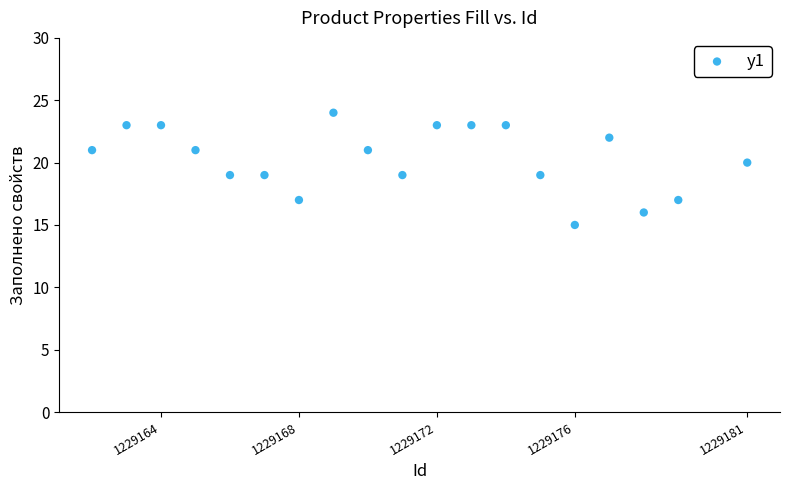

What is the range of X values (max minus min)?

19